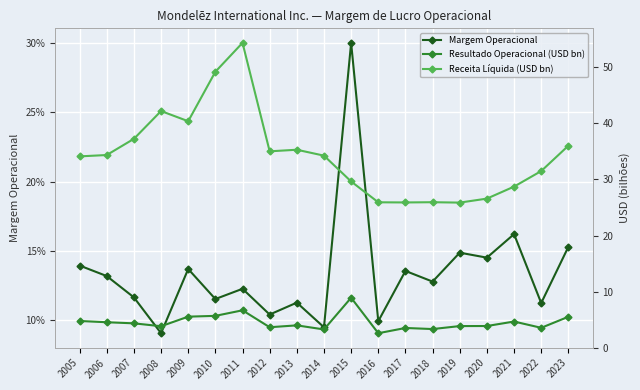

In Margem Operacional, how many points are higher than both neighbors (excluding endpoints)?

7